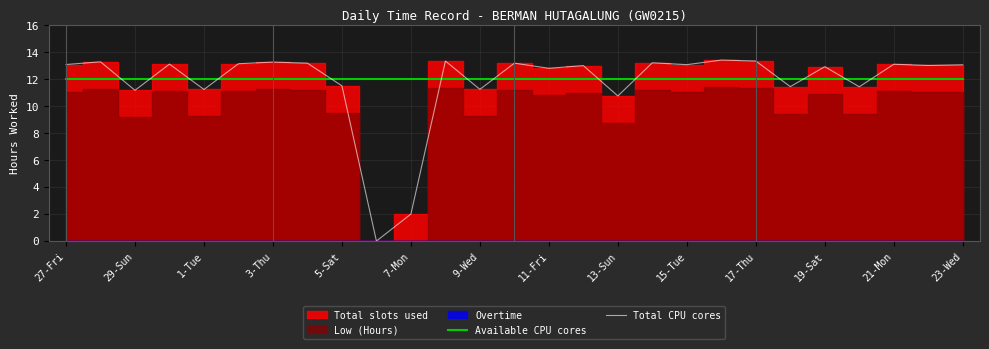

How many lines are shown in the chart?

2